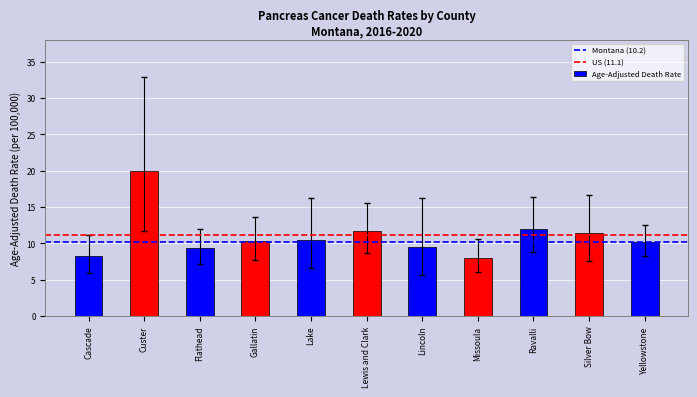

How many distinct data groups are displayed?

1